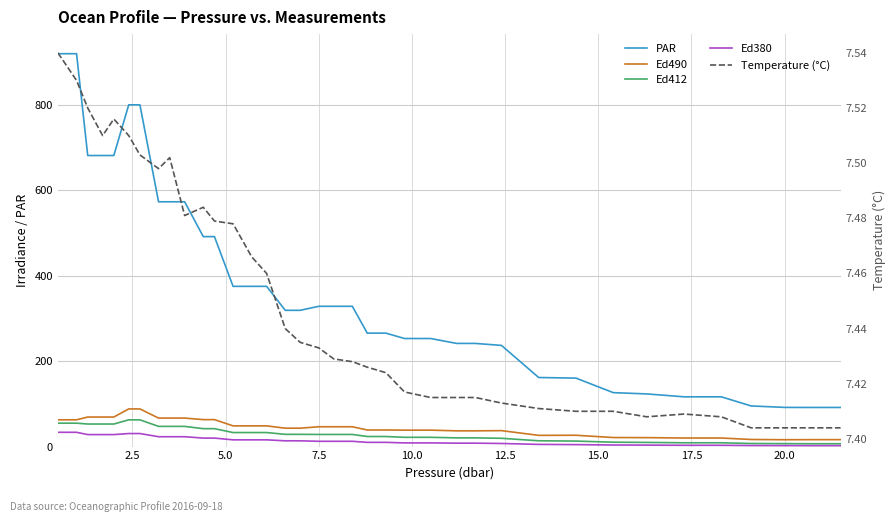

Is this an area chart (filled region under the line)?

No